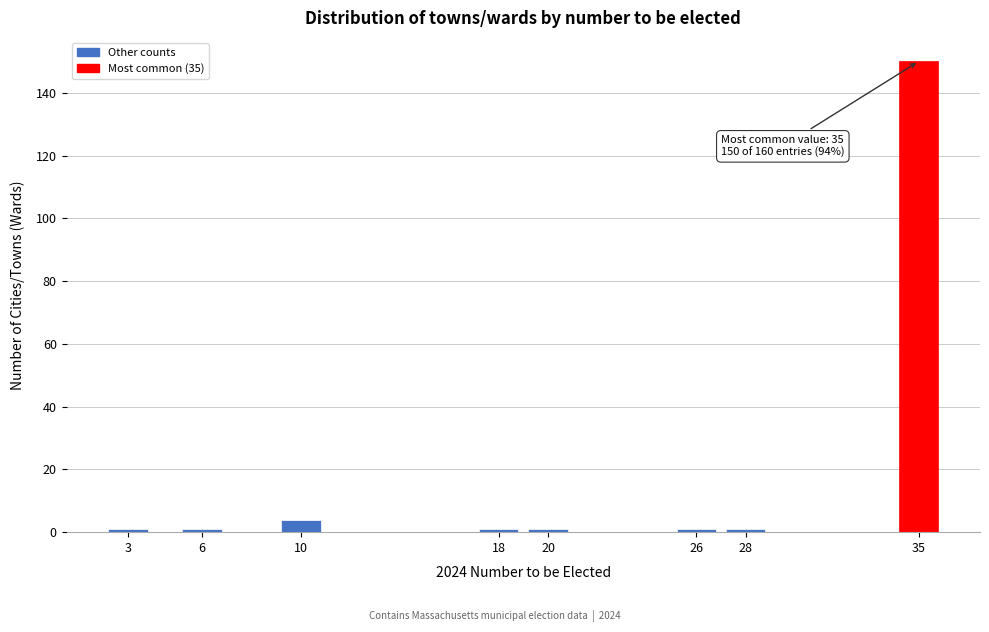

Reading right to left, what are all the values shown in this chart?

35=150	28=1	26=1	20=1	18=1	10=4	6=1	3=1